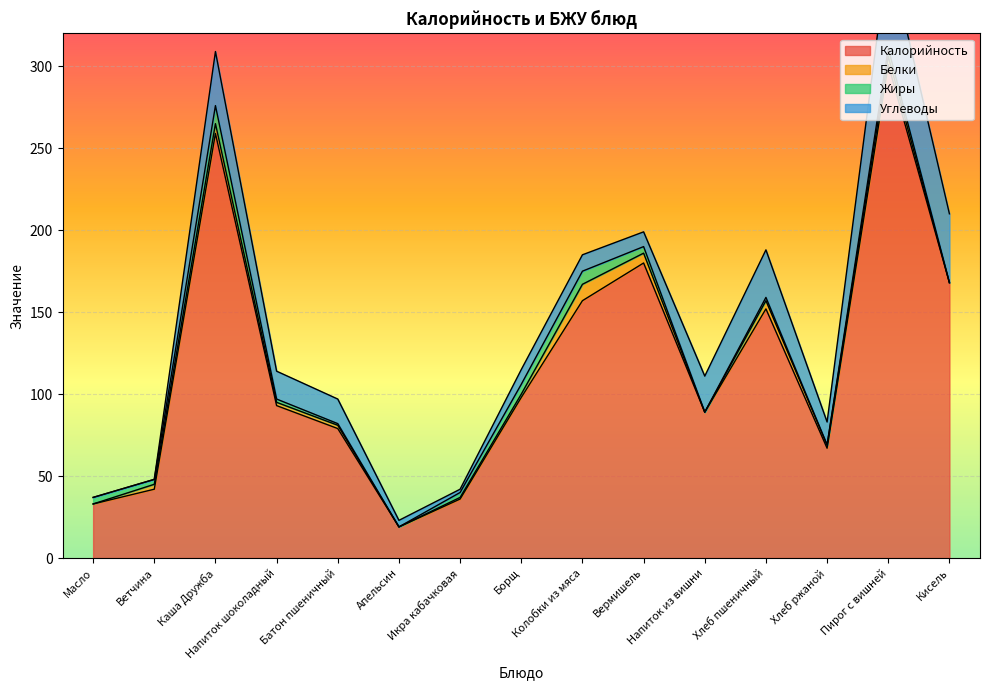

What is the difference between the Углеводы values at Вермишель and Батон пшеничный?

6